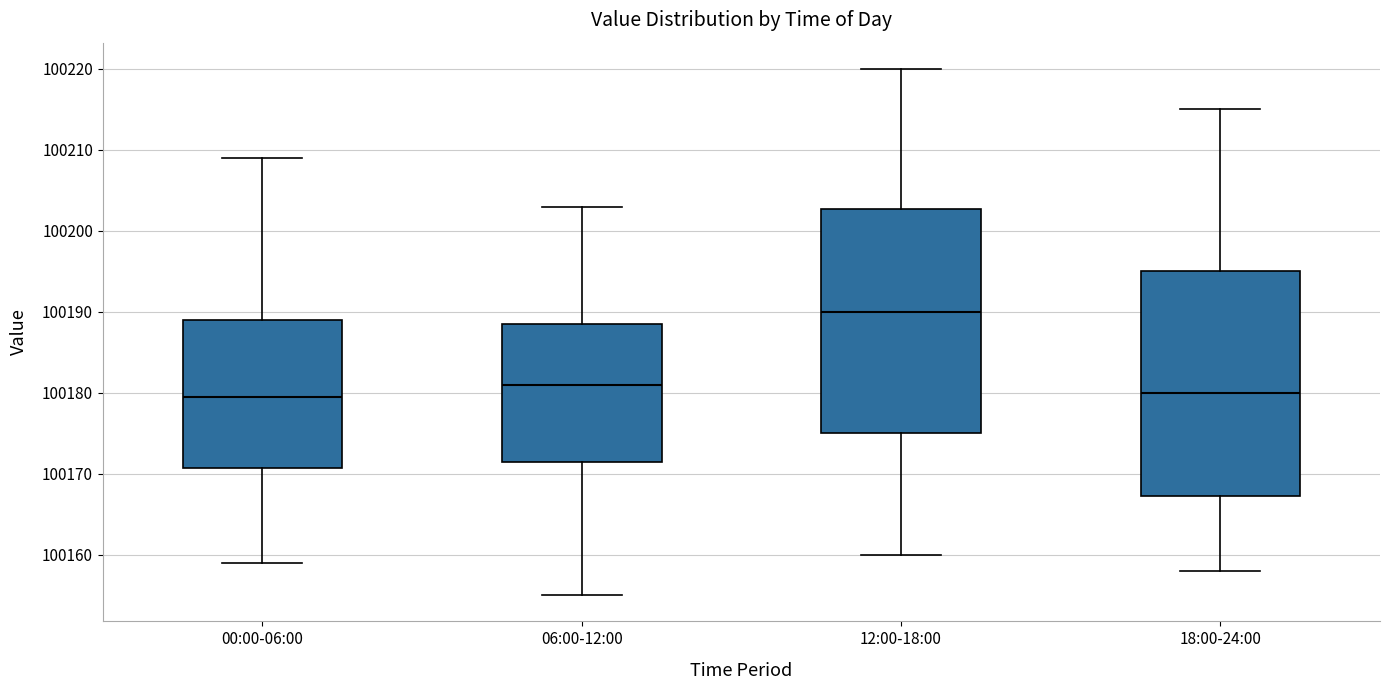

Reading left to right, read every box against the y-axis: the position of its median line, the range the box covers, and the ends of its whiskers. The values are not printed on the chart, so give them approximately, as read against the axis.

00:00-06:00: median 100180, box 100171 to 100189, whiskers 100159 to 100209
06:00-12:00: median 100181, box 100172 to 100189, whiskers 100155 to 100203
12:00-18:00: median 100190, box 100175 to 100203, whiskers 100160 to 100220
18:00-24:00: median 100180, box 100167 to 100195, whiskers 100158 to 100215